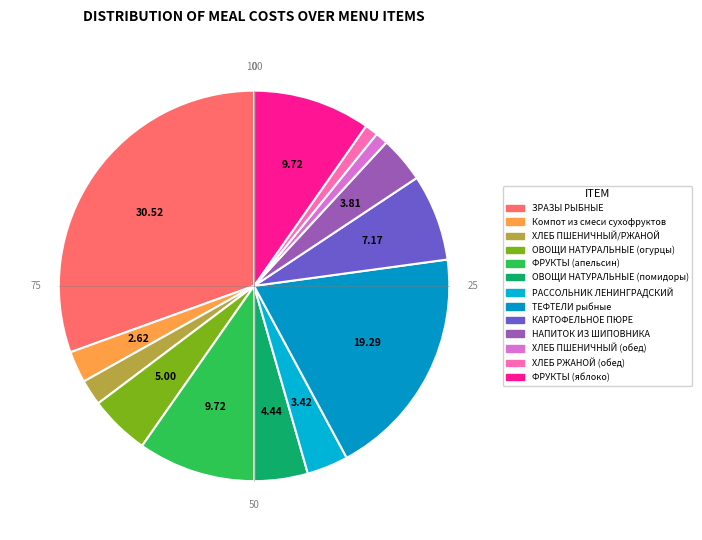

Count the number of slices in the pie.

13